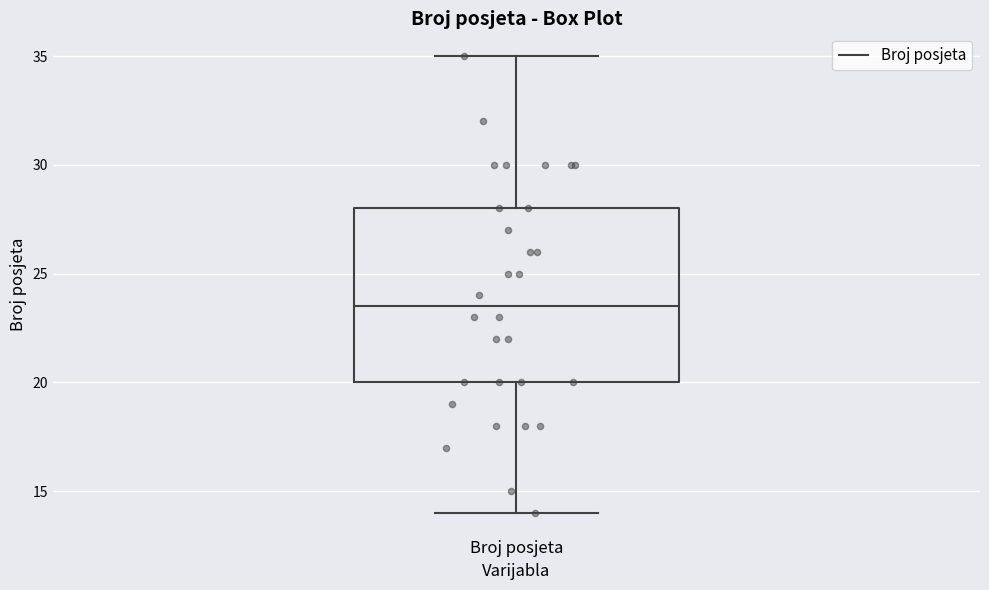

Read this box plot against the y-axis: the position of the median line, the range covered by the box, and the ends of both whiskers. The values are not printed on the chart, so give them approximately, as read against the axis.

median 23.5, box 20.0 to 28.0, whiskers 14.0 to 35.0